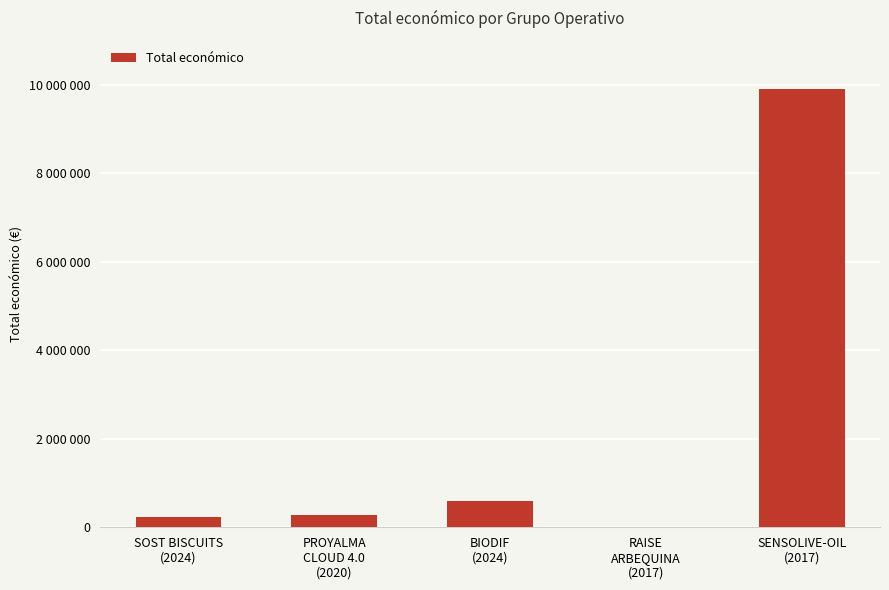

Where does the data first go above 284756?

BIODIF
(2024)